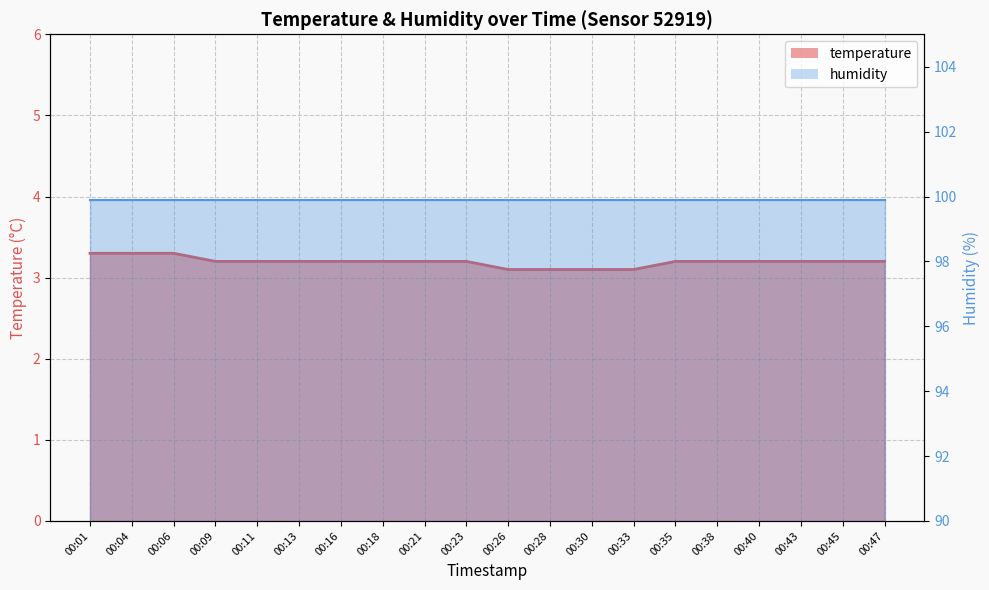

What is the difference between the maximum and minimum values?

0.2